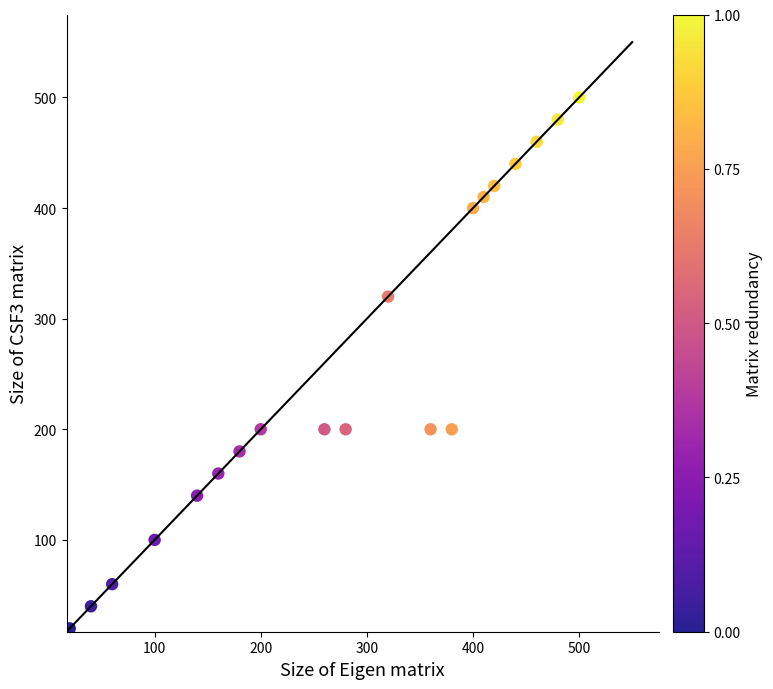

What is the range of X values (max minus min)?

480